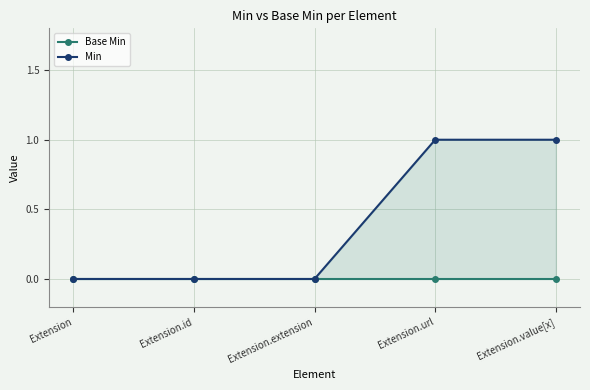

How many data points in Min are above 0?

2